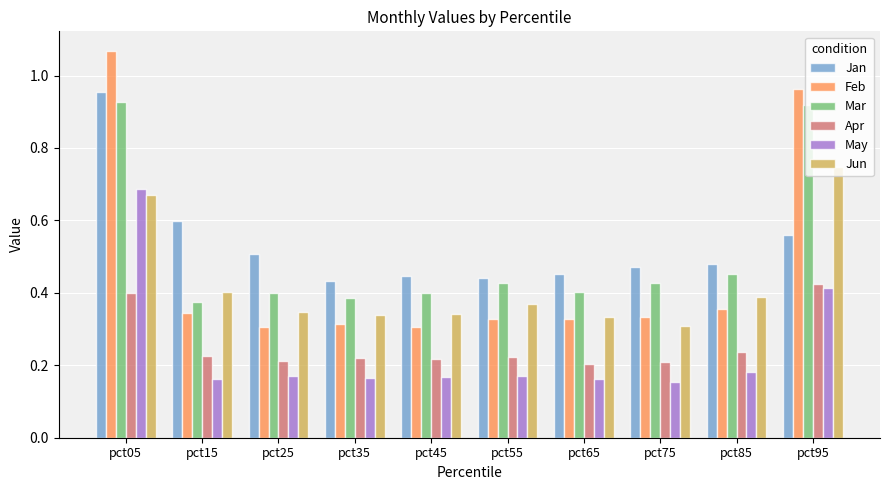

What is the total value across all series at pct35?

1.9